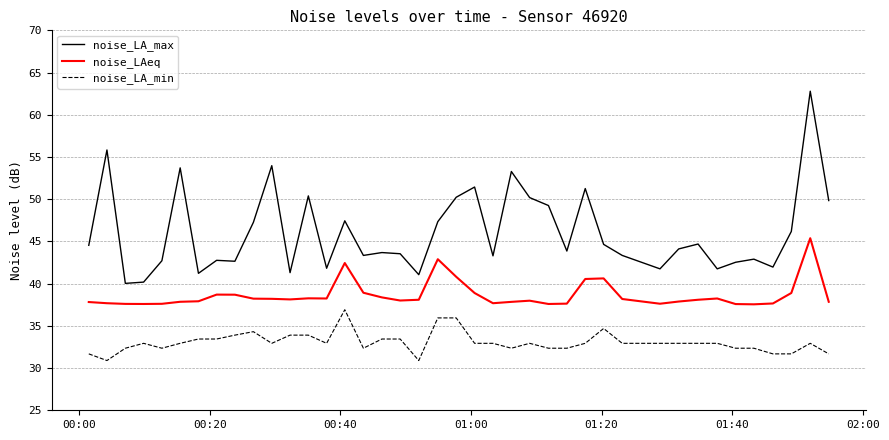

True or false: noise_LA_max and noise_LA_min cross at least once.

False